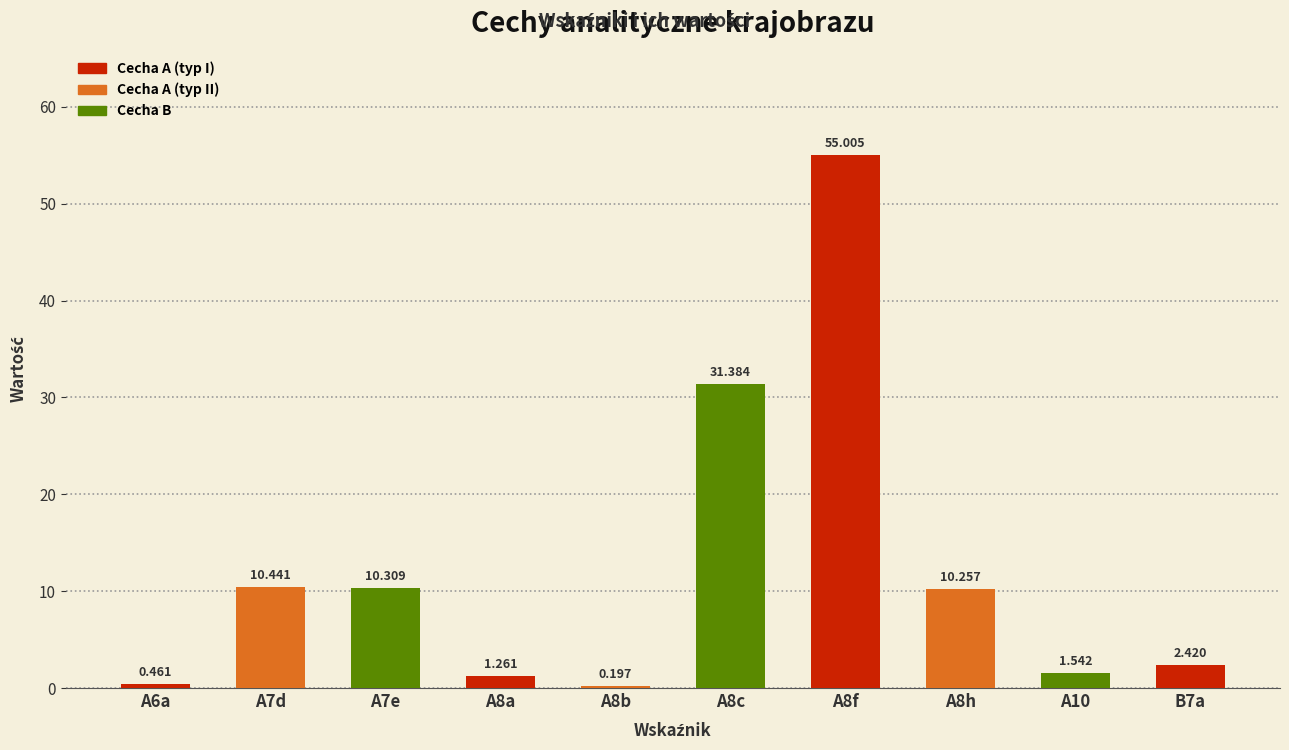

Which label corresponds to the smallest value in the chart?

A8b